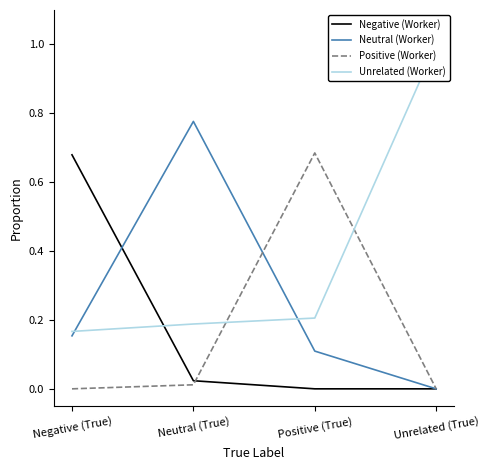

What is the maximum value for Negative (Worker)?

0.7